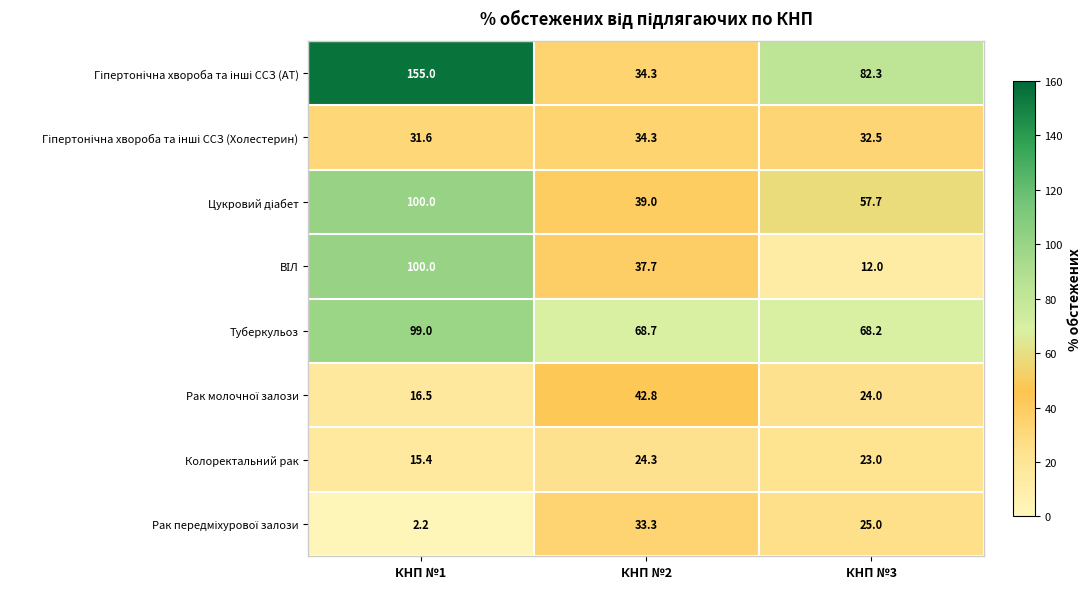

What is the sum of all Туберкульоз values?

235.9